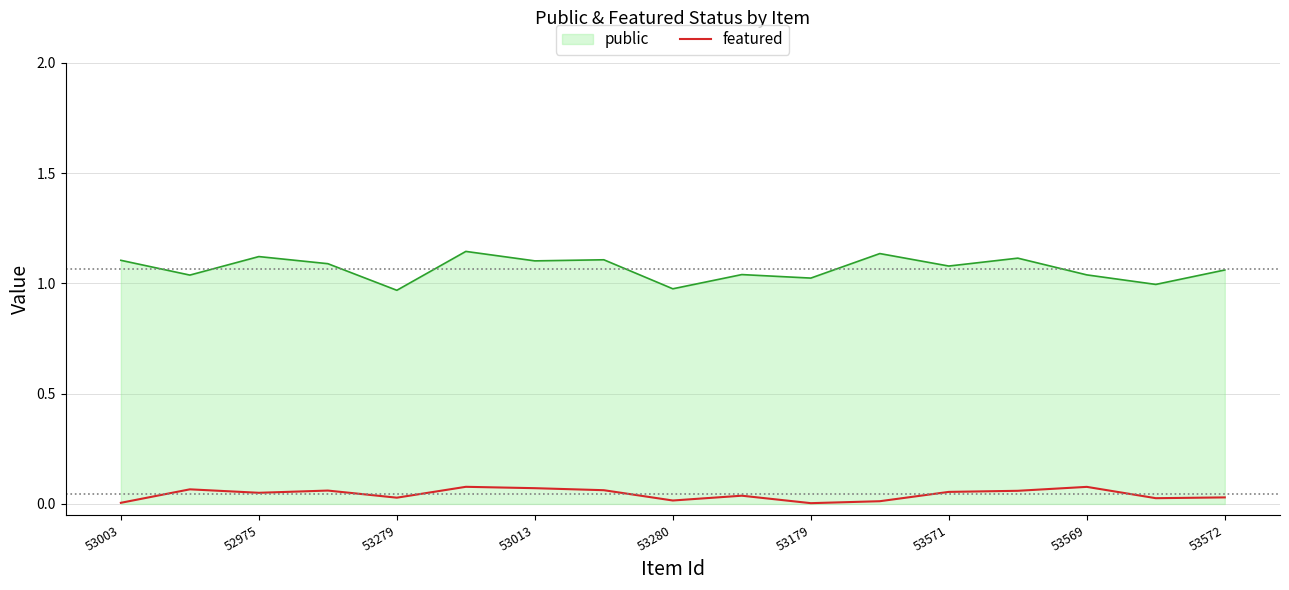

True or false: featured and public cross at least once.

False